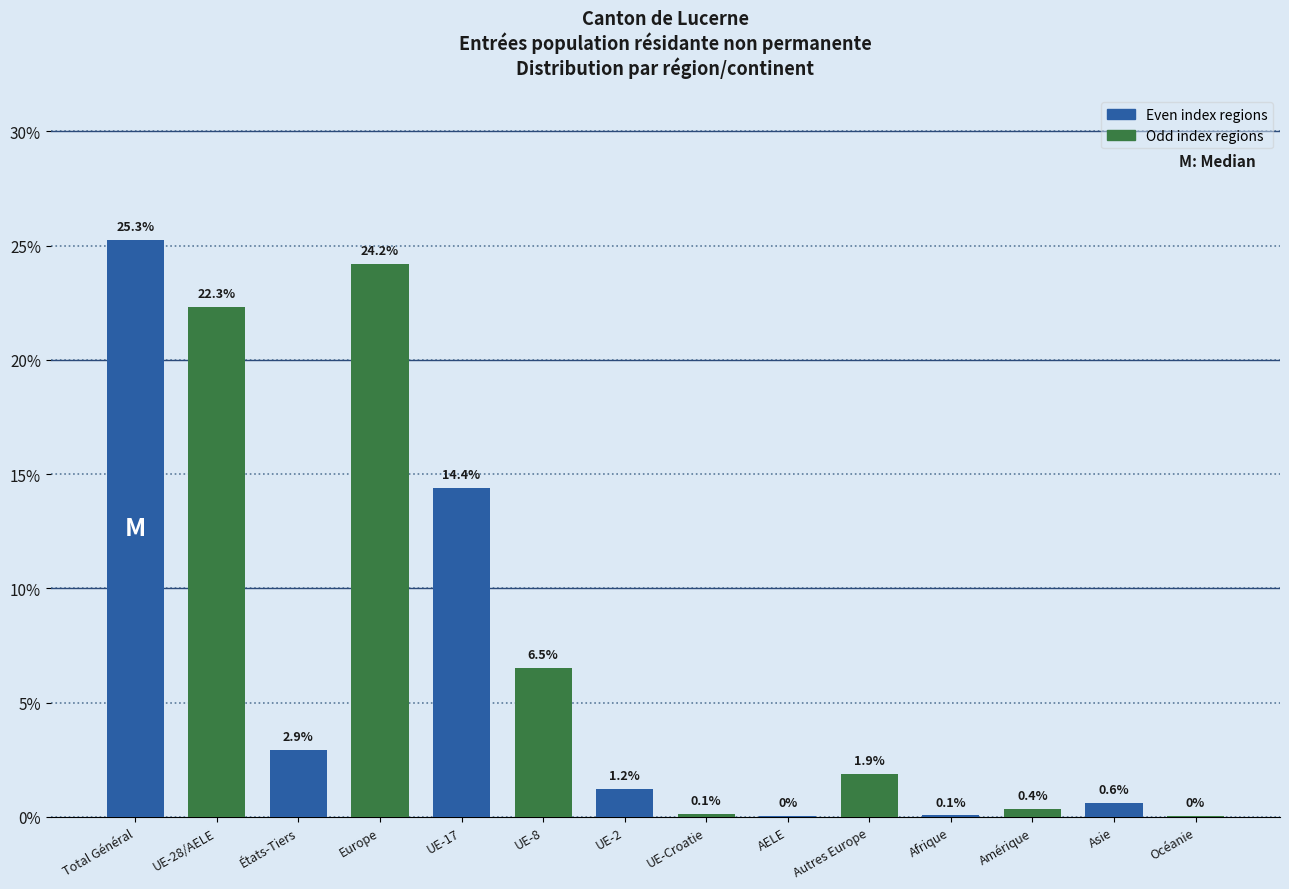

What is the greatest value displayed?

25.3